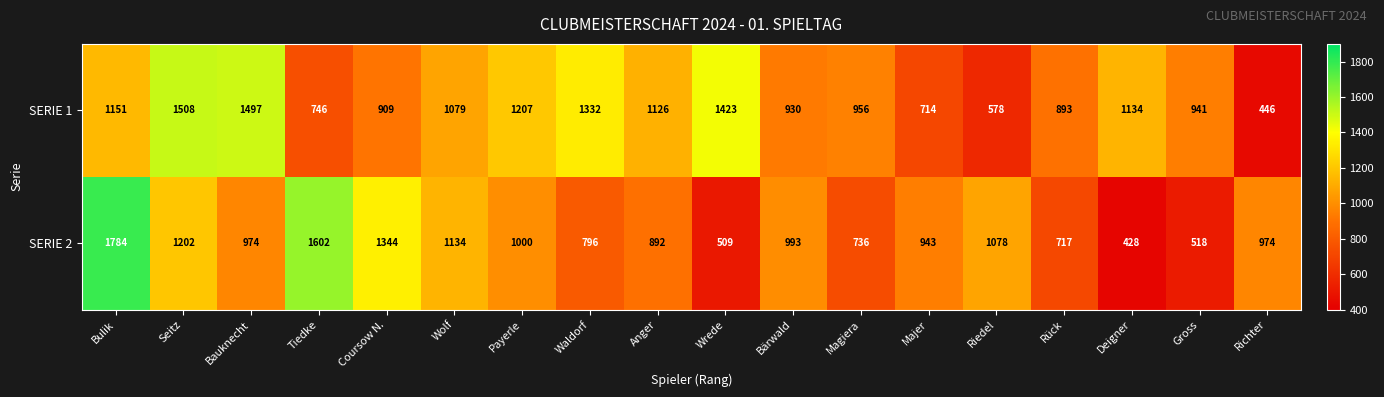

What is the sum of all SERIE 2 values?

17624